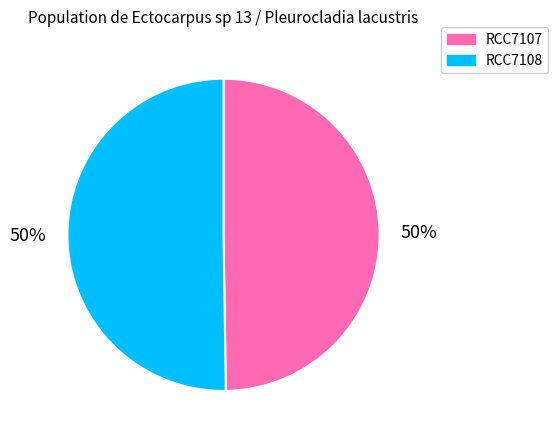

Is the sum of RCC7107 and RCC7108 greater than half?

Yes